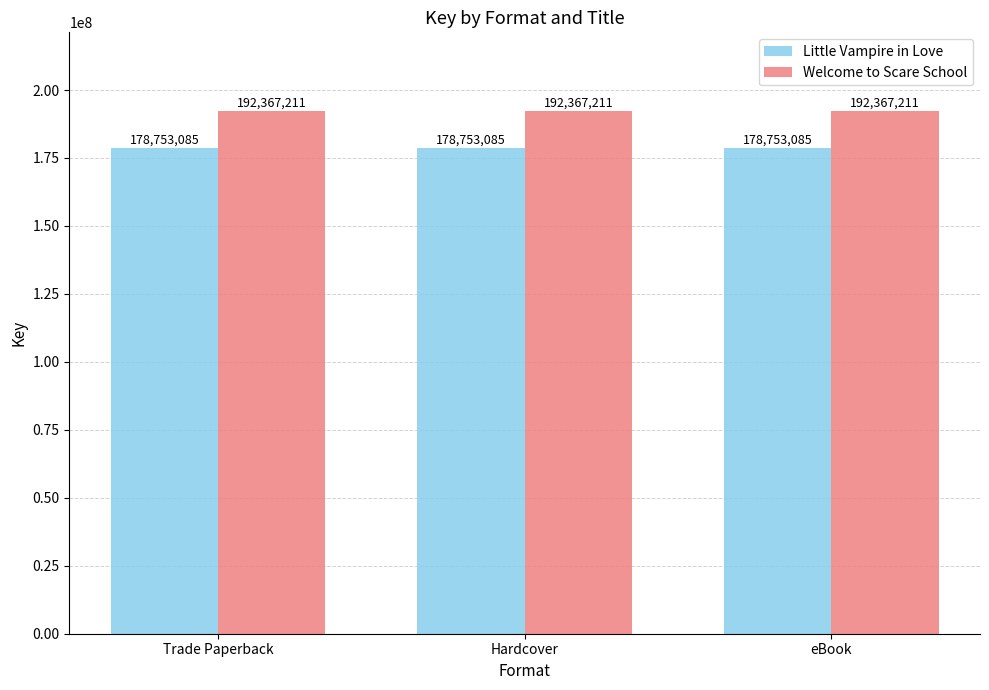

What is the value of the Welcome to Scare School bar at the 2nd from the left?

192367211